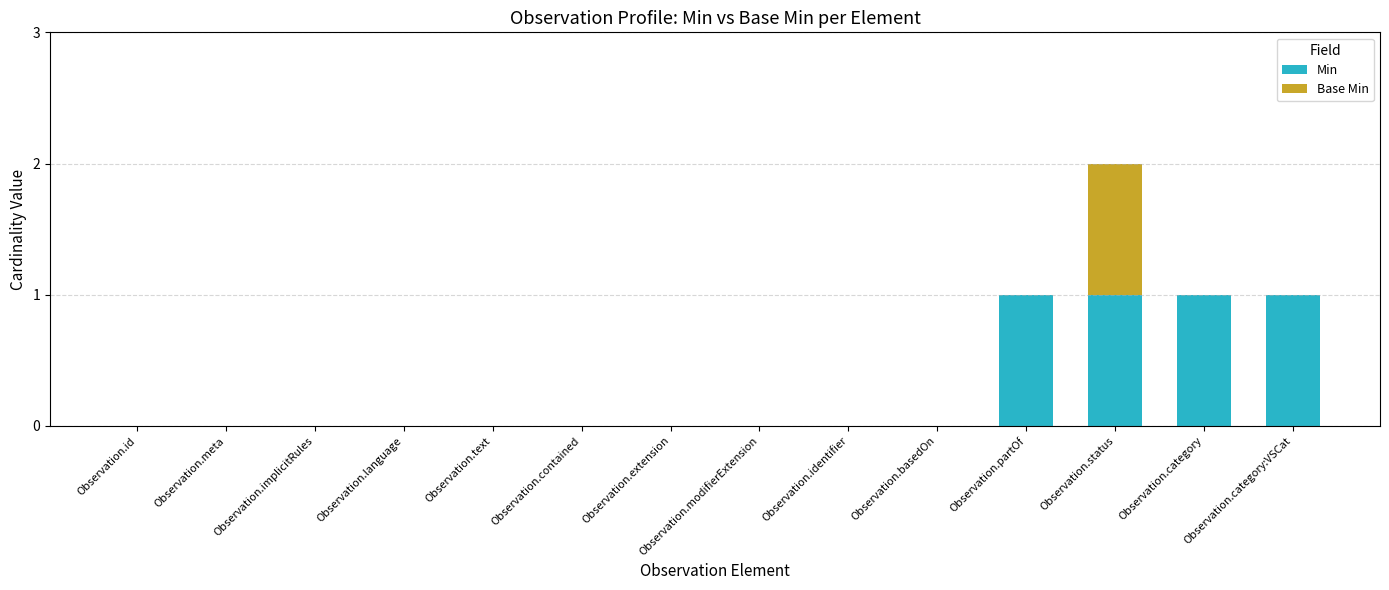

At which category is the sum across all series the highest?

Observation.status